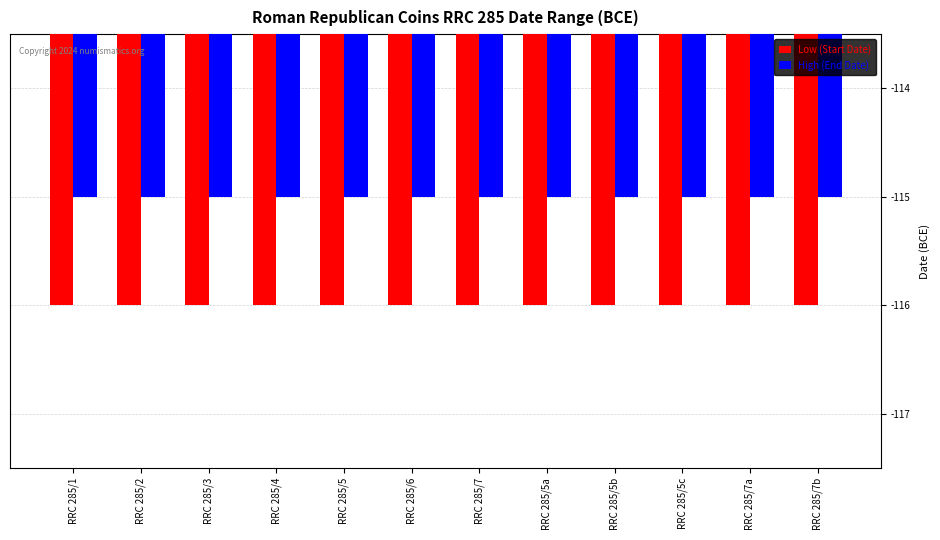

Reading left to right, list all the values displayed in this chart.

Low (Start Date): RRC 285/1=-116	RRC 285/2=-116	RRC 285/3=-116	RRC 285/4=-116	RRC 285/5=-116	RRC 285/6=-116	RRC 285/7=-116	RRC 285/5a=-116	RRC 285/5b=-116	RRC 285/5c=-116	RRC 285/7a=-116	RRC 285/7b=-116
High (End Date): RRC 285/1=-115	RRC 285/2=-115	RRC 285/3=-115	RRC 285/4=-115	RRC 285/5=-115	RRC 285/6=-115	RRC 285/7=-115	RRC 285/5a=-115	RRC 285/5b=-115	RRC 285/5c=-115	RRC 285/7a=-115	RRC 285/7b=-115